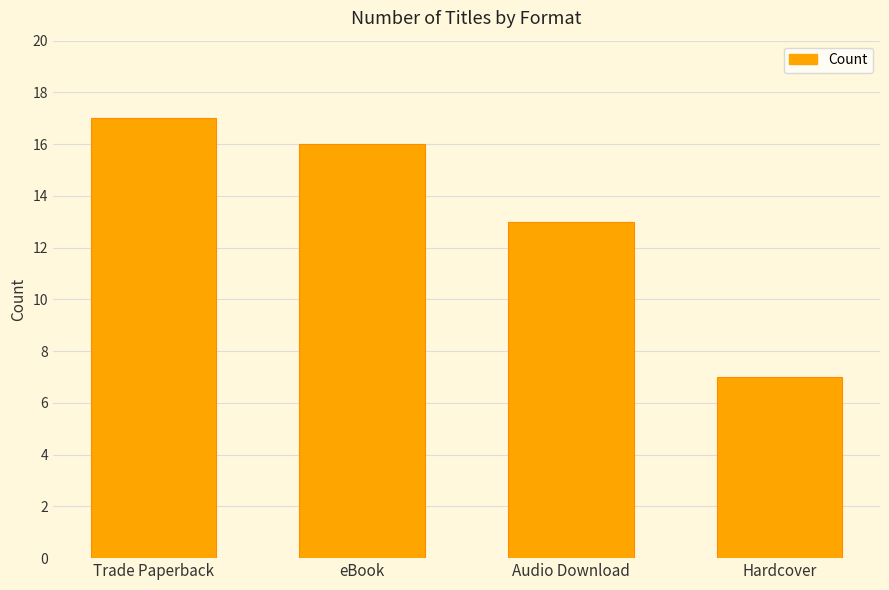

Count the number of categories in the chart.

4